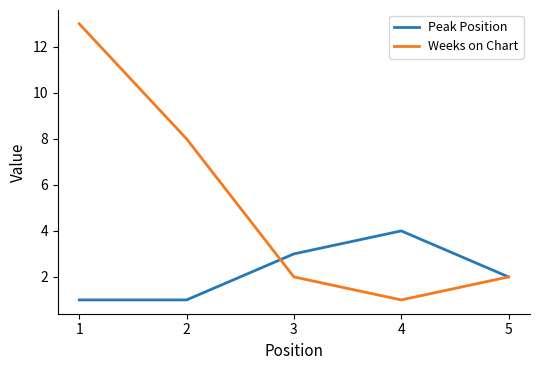

Reading left to right, list all the values displayed in this chart.

Peak Position: 1=1	2=1	3=3	4=4	5=2
Weeks on Chart: 1=13	2=8	3=2	4=1	5=2